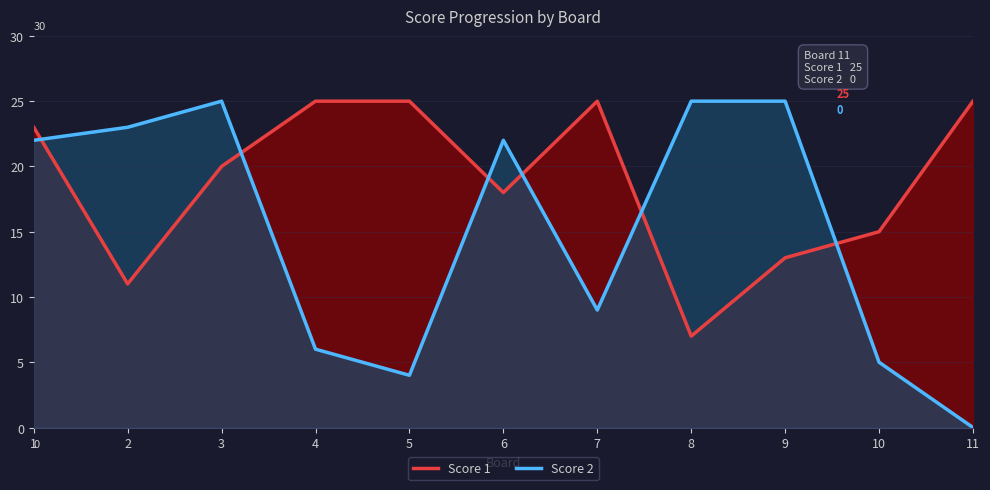

What is the sum of the Score 2 values at 5 and 10?

9